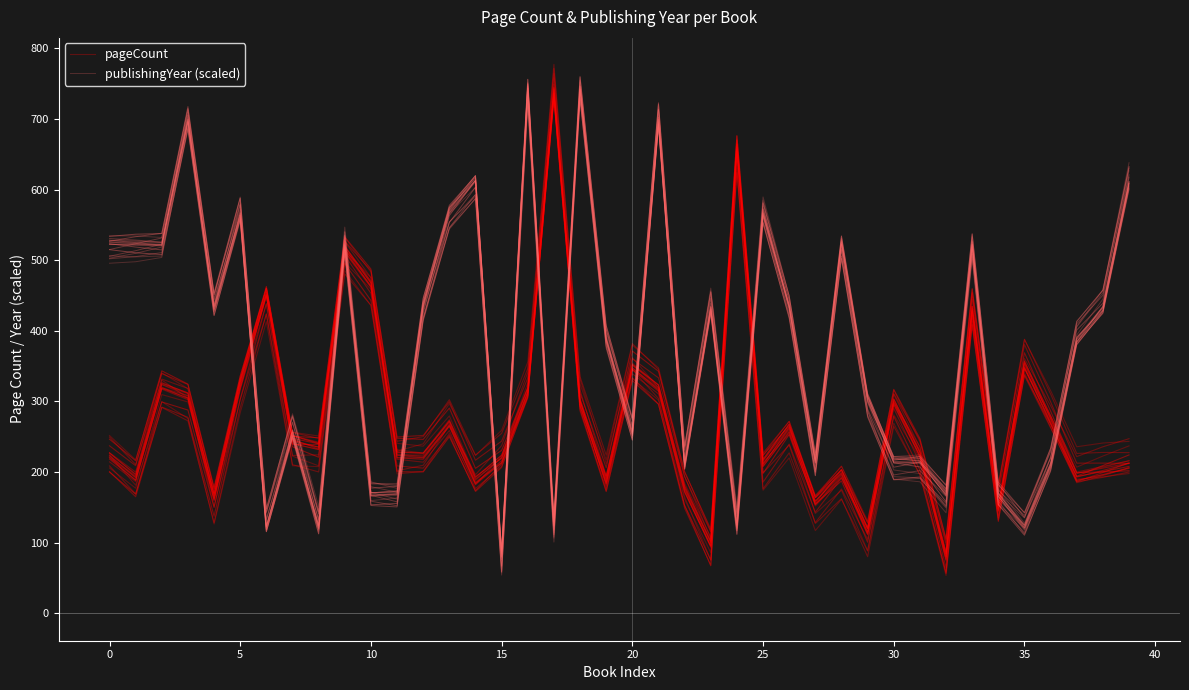

What is the total value across all series at 29?

374.1